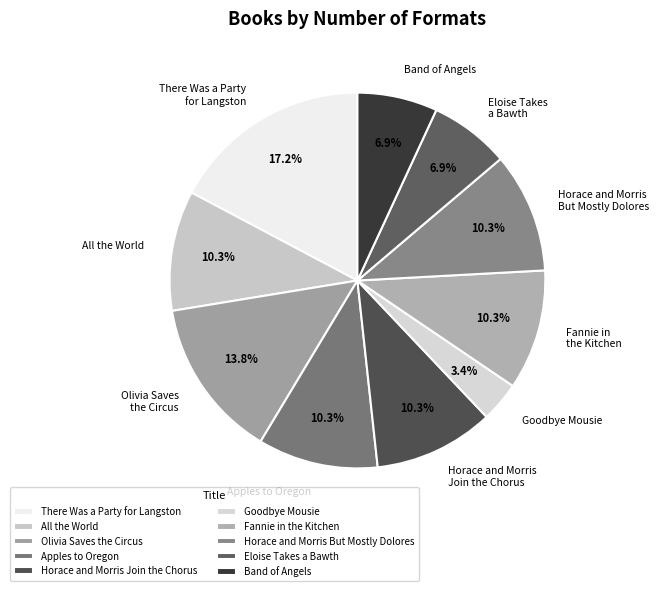

Combined, do Horace and Morris But Mostly Dolores and Band of Angels account for over 50%?

No